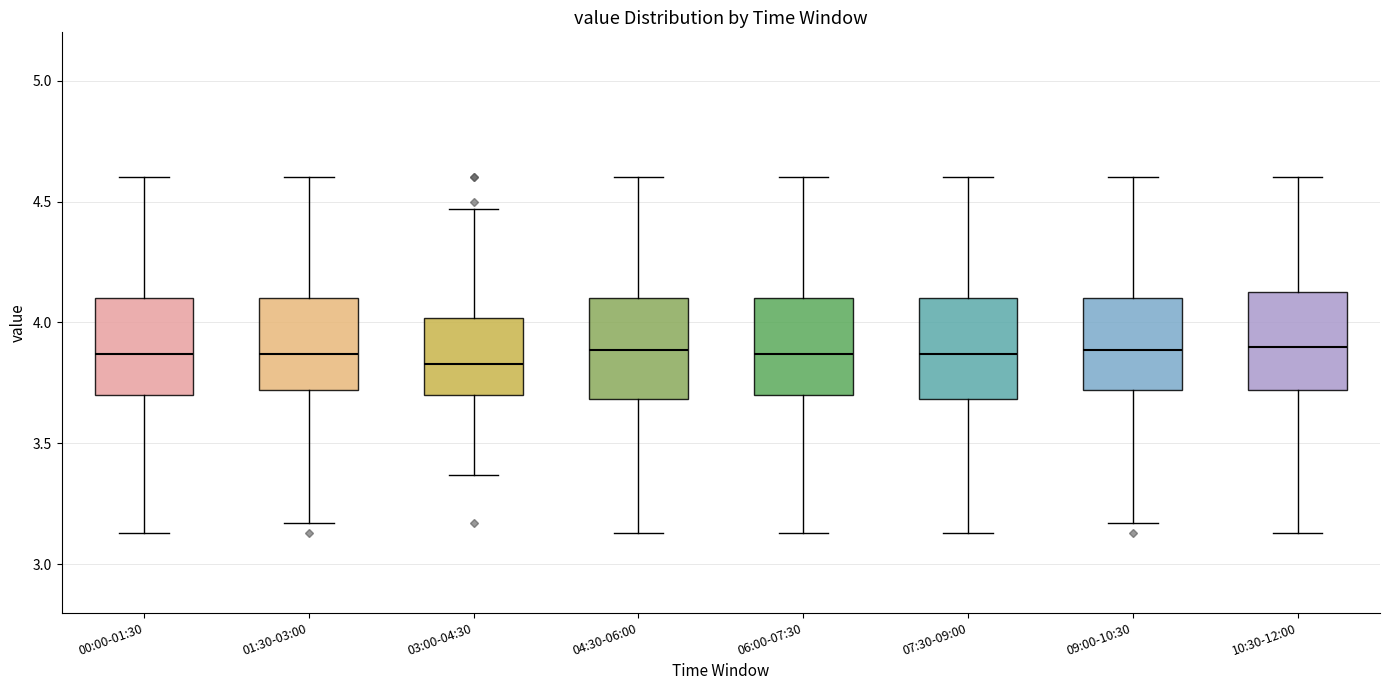

Reading left to right, transcribe this box plot: for each box, give where its median line is, the range the box spans, and where its two whiskers end, as read against the y-axis. The values are not printed on the chart, so give them approximately, as read against the axis.

00:00-01:30: median 3.85, box 3.70 to 4.10, whiskers 3.15 to 4.60
01:30-03:00: median 3.85, box 3.70 to 4.10, whiskers 3.15 to 4.60
03:00-04:30: median 3.85, box 3.70 to 4.00, whiskers 3.35 to 4.45
04:30-06:00: median 3.90, box 3.70 to 4.10, whiskers 3.15 to 4.60
06:00-07:30: median 3.85, box 3.70 to 4.10, whiskers 3.15 to 4.60
07:30-09:00: median 3.85, box 3.70 to 4.10, whiskers 3.15 to 4.60
09:00-10:30: median 3.90, box 3.70 to 4.10, whiskers 3.15 to 4.60
10:30-12:00: median 3.90, box 3.70 to 4.15, whiskers 3.15 to 4.60